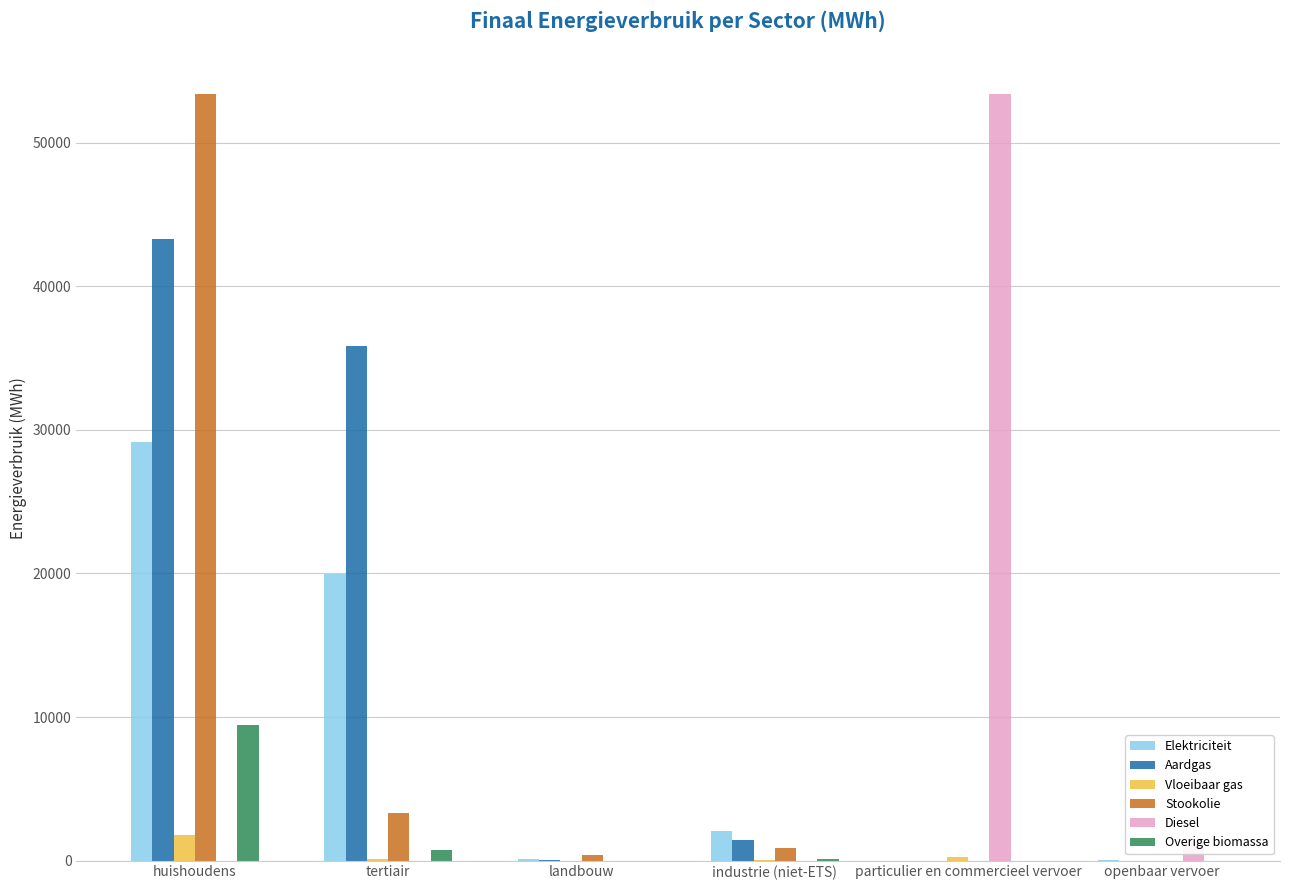

The value of Diesel at particulier en commercieel vervoer is 53424.4. True or false?

True